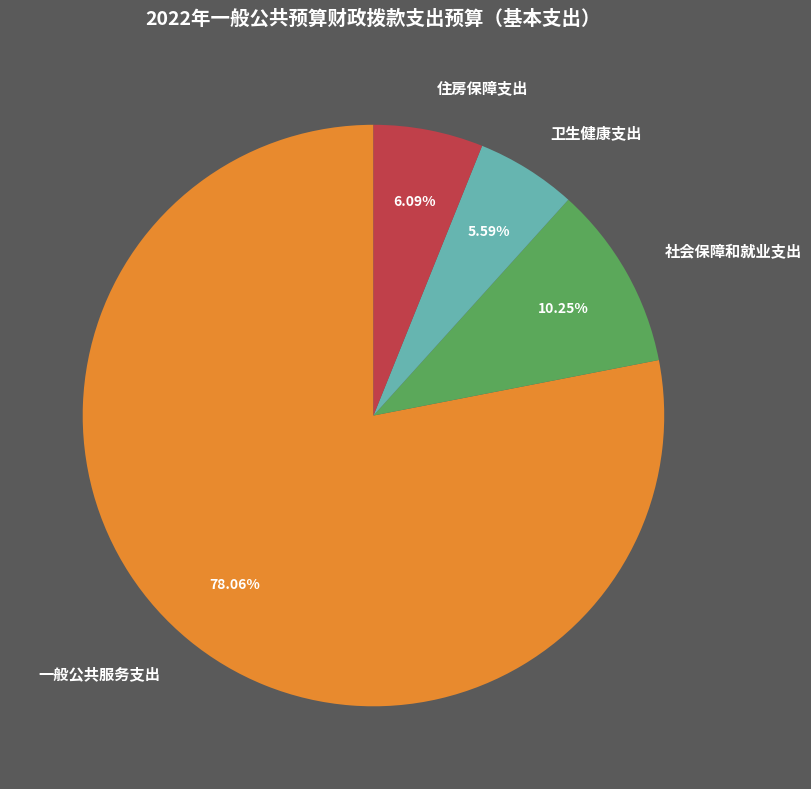

Does 一般公共服务支出 account for over 50% of the chart?

Yes